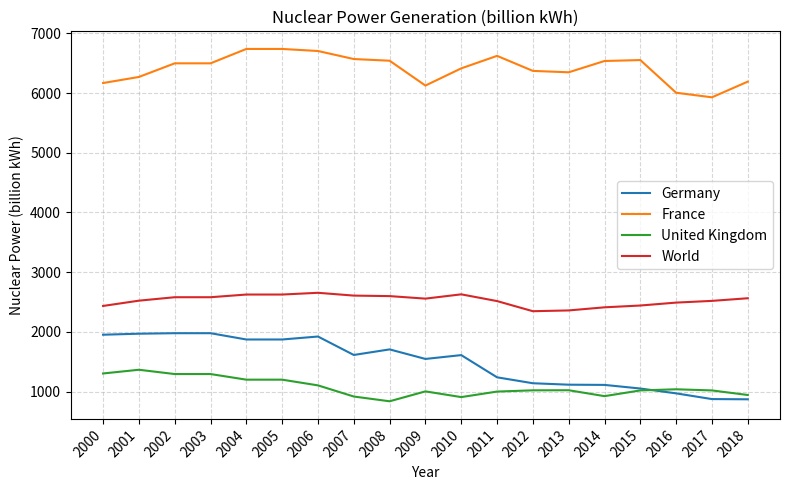

Which series has the widest spread of values?

Germany